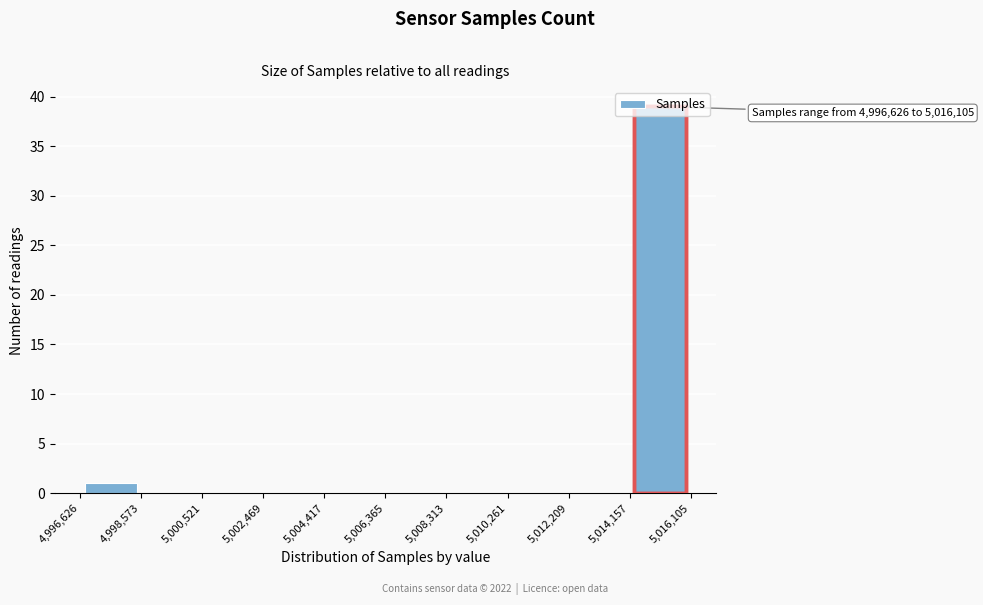

Which range on the x-axis has the tallest bar?

5,014,157 to 5,016,105